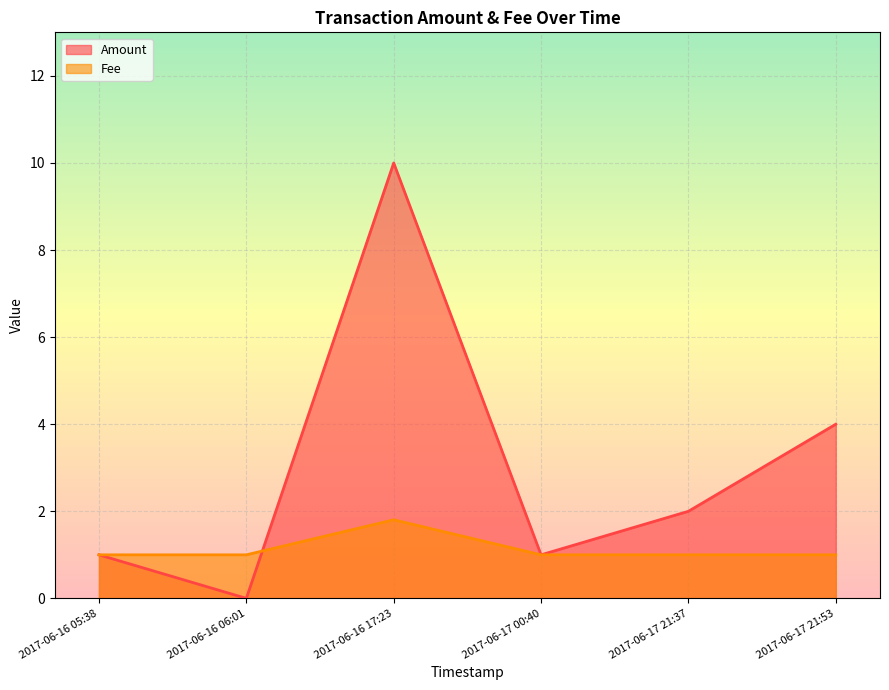

What are all the series names shown in the legend?

Amount, Fee